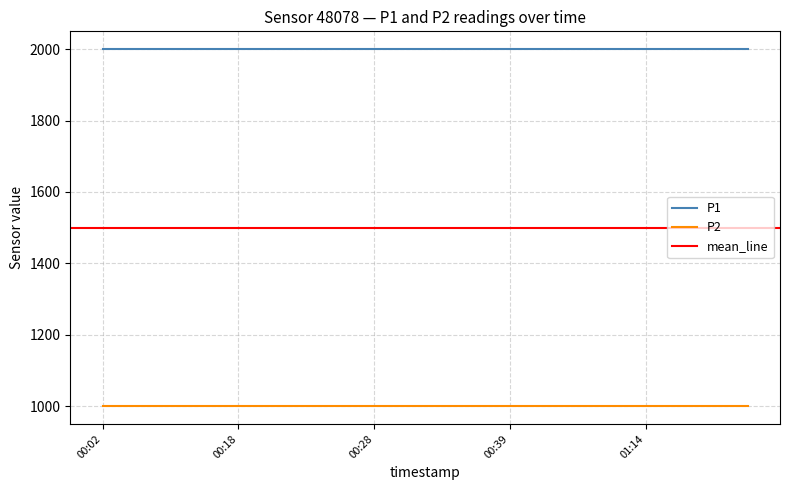

Reading left to right, extract all data points from this chart.

P1: 1999.9	1999.9	1999.9	1999.9	1999.9	1999.9	1999.9	1999.9	1999.9	1999.9	1999.9	1999.9	1999.9	1999.9	1999.9	1999.9	1999.9	1999.9	1999.9	1999.9
P2: 999.9	999.9	999.9	999.9	999.9	999.9	999.9	999.9	999.9	999.9	999.9	999.9	999.9	999.9	999.9	999.9	999.9	999.9	999.9	999.9